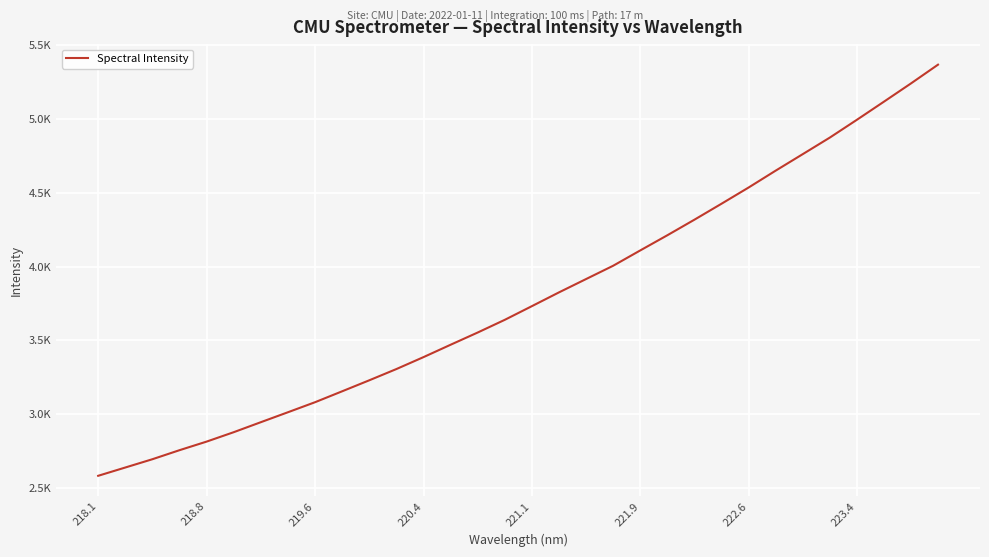

Does the chart display data point markers on the line(s)?

No